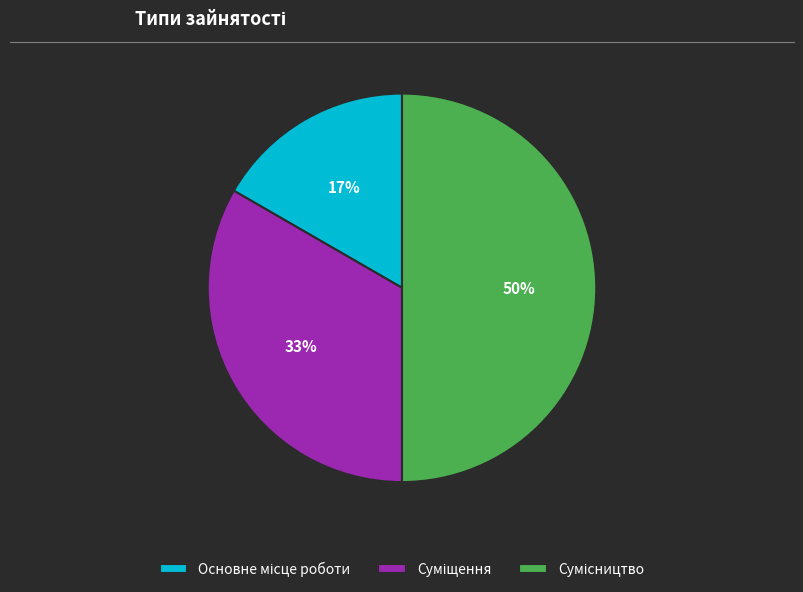

To the nearest percent, what is the difference between the largest and smallest slice percentages?

33%